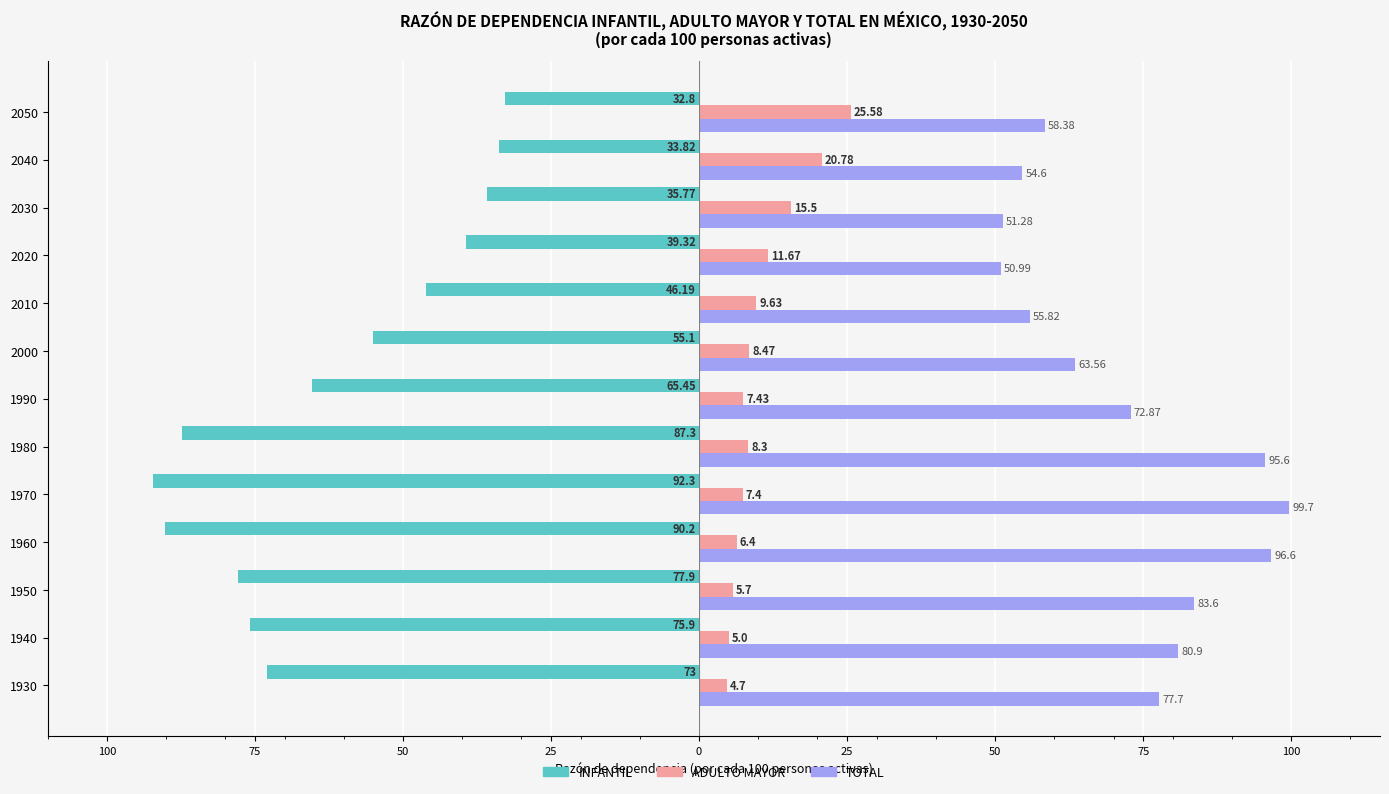

What are all the series names shown in the legend?

INFANTIL, ADULTO MAYOR, TOTAL